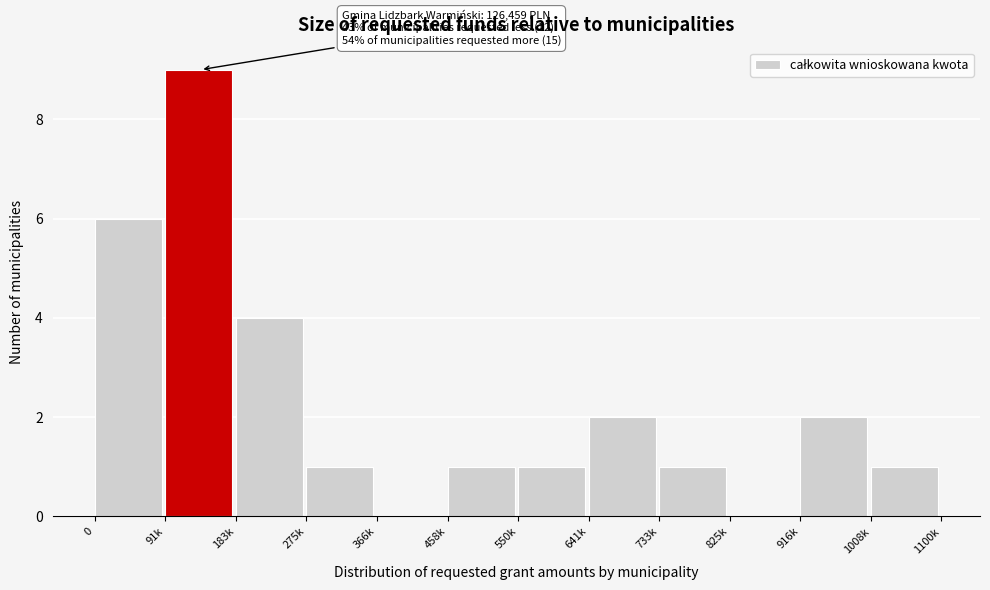

Reading right to left, transcribe all the data shown in this chart.

1008k=1	916k=2	825k=0	733k=1	641k=2	550k=1	458k=1	366k=0	275k=1	183k=4	91k=9	0=6